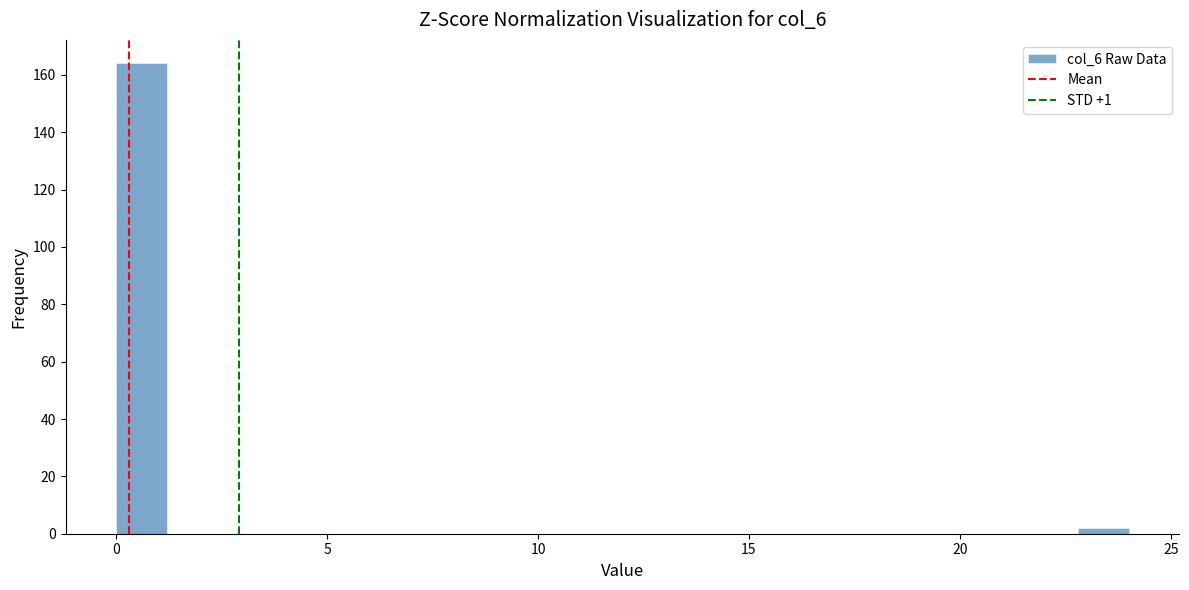

Around what value on the x-axis is the tallest bar? Give the approximate position of its centre, as read against the axis.

0.5